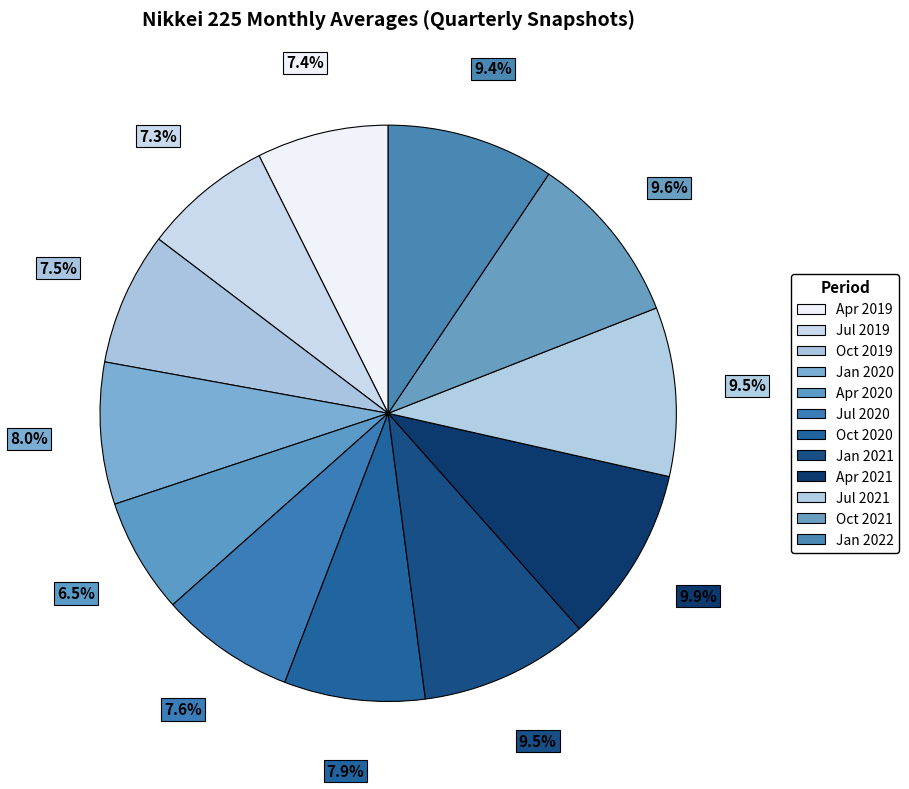

How many segments does this pie chart have?

12